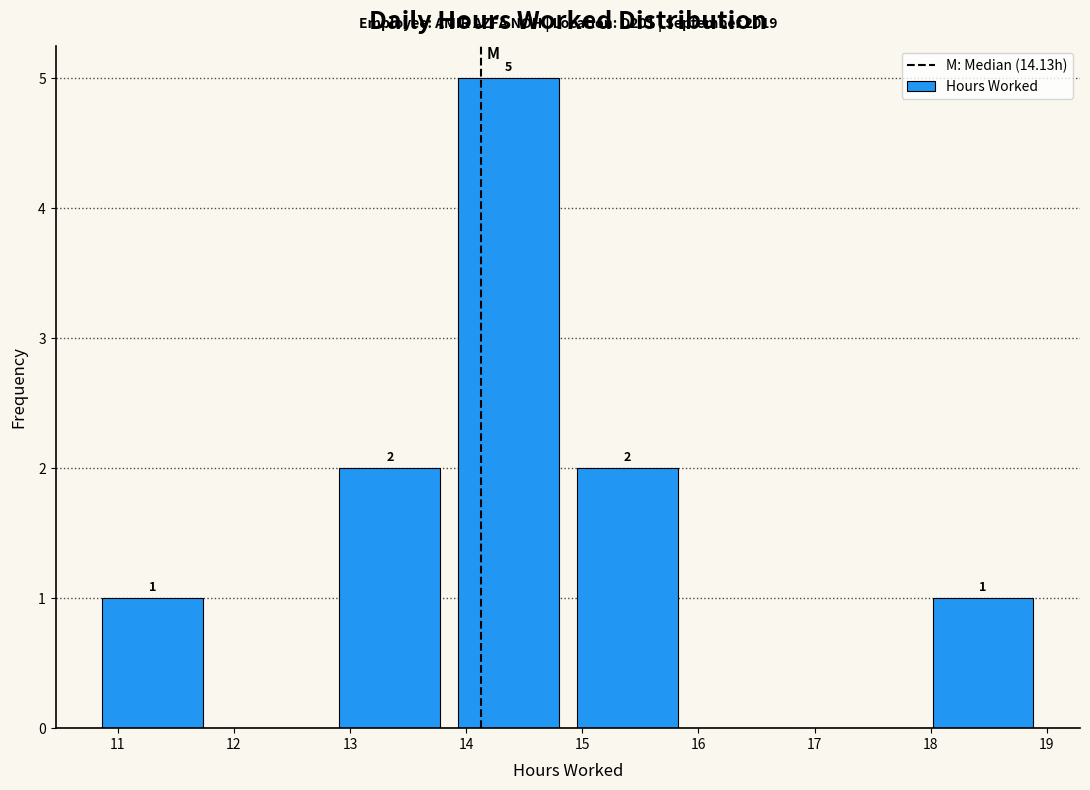

Over which range of the x-axis is the bar tallest?

13.9 to 14.9